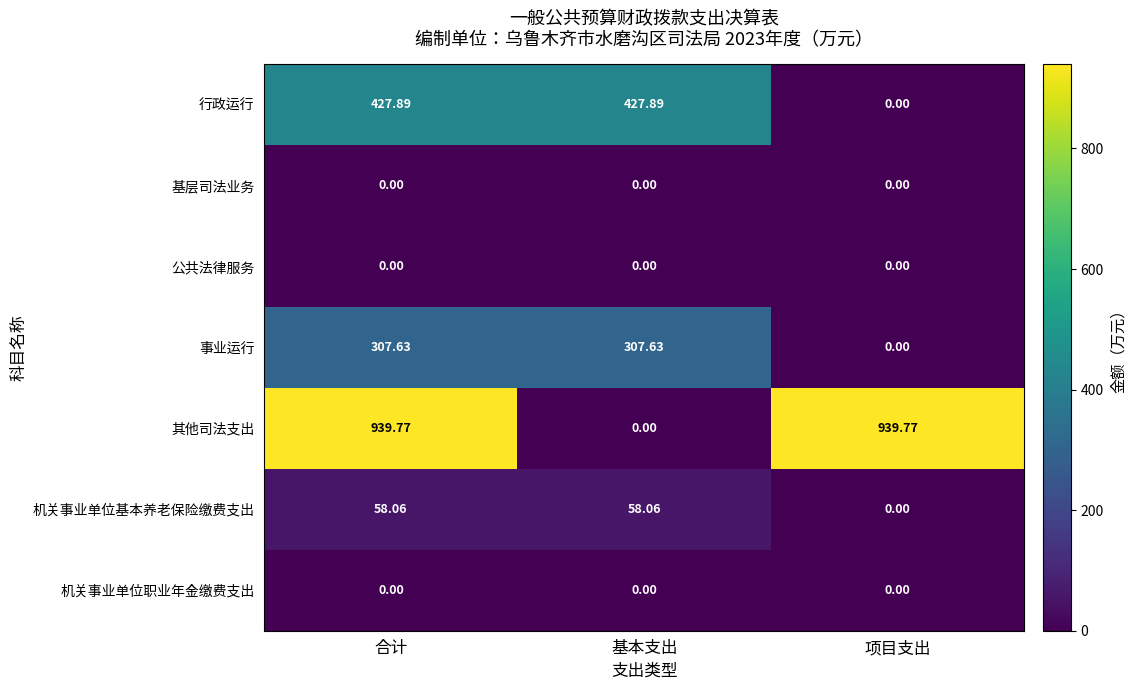

Which series changed the most between 合计 and 基本支出?

其他司法支出